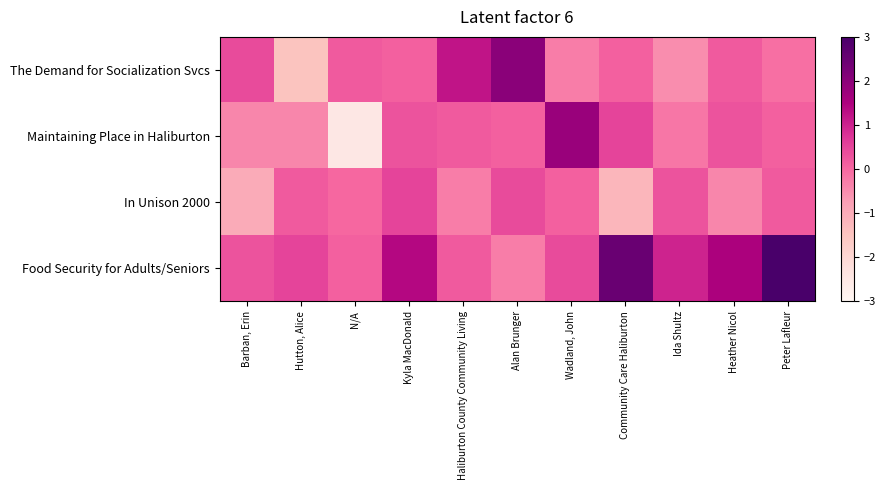

Rank the series at Kyla MacDonald from highest to lowest value.

row_3, row_2, row_1, row_0